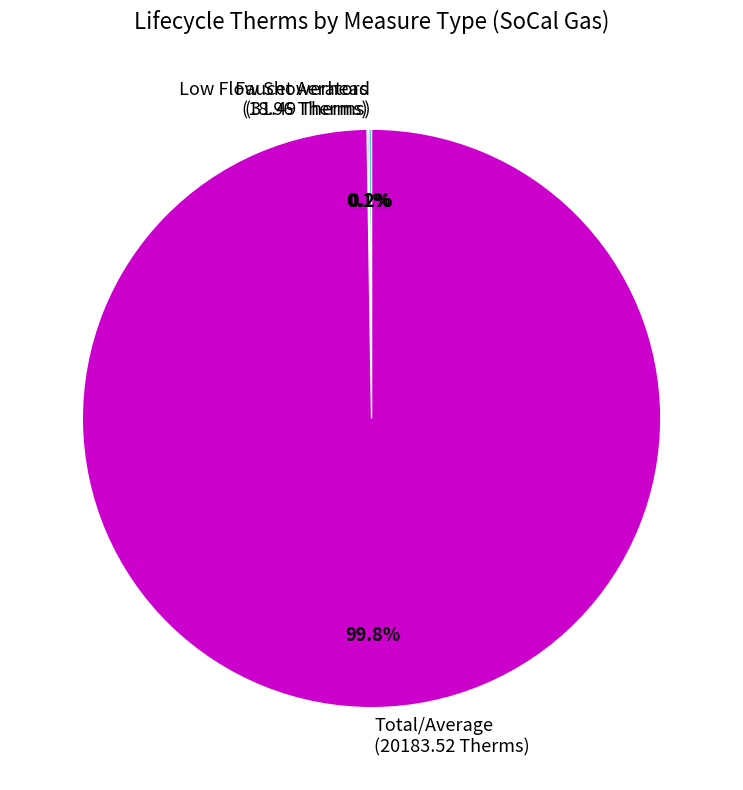

Which slice is the largest?

Total/Average (20183.52 Therms)